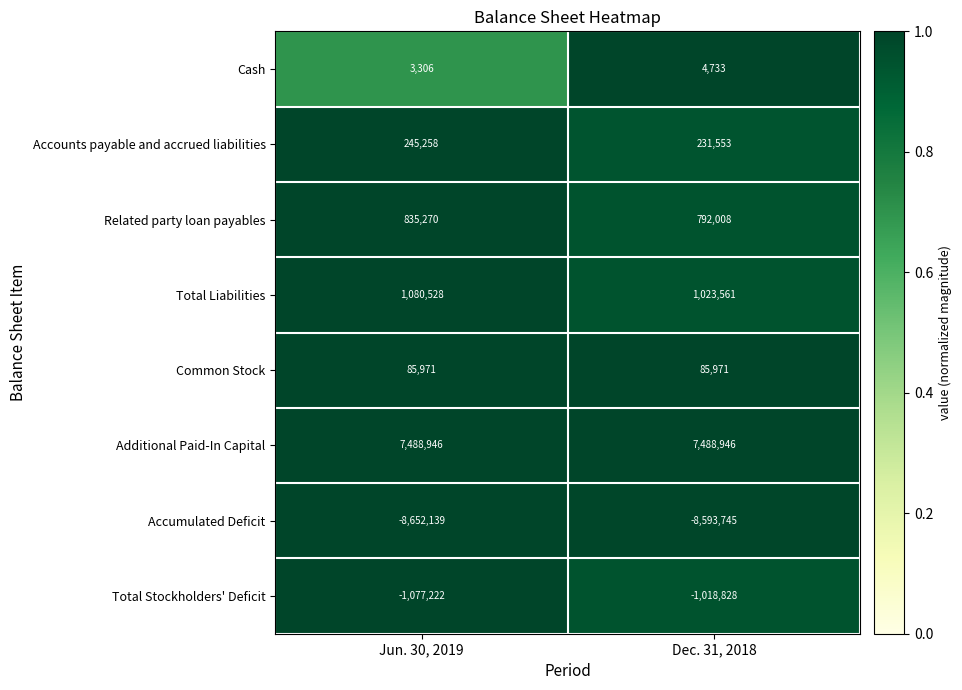

Reading right to left, list all the values displayed in this chart.

Cash: Dec. 31, 2018=4733	Jun. 30, 2019=3306
Accounts payable and accrued liabilities: Dec. 31, 2018=231553	Jun. 30, 2019=245258
Related party loan payables: Dec. 31, 2018=792008	Jun. 30, 2019=835270
Total Liabilities: Dec. 31, 2018=1023561	Jun. 30, 2019=1080528
Common Stock: Dec. 31, 2018=85971	Jun. 30, 2019=85971
Additional Paid-In Capital: Dec. 31, 2018=7488946	Jun. 30, 2019=7488946
Accumulated Deficit: Dec. 31, 2018=-8593745	Jun. 30, 2019=-8652139
Total Stockholders' Deficit: Dec. 31, 2018=-1018828	Jun. 30, 2019=-1077222